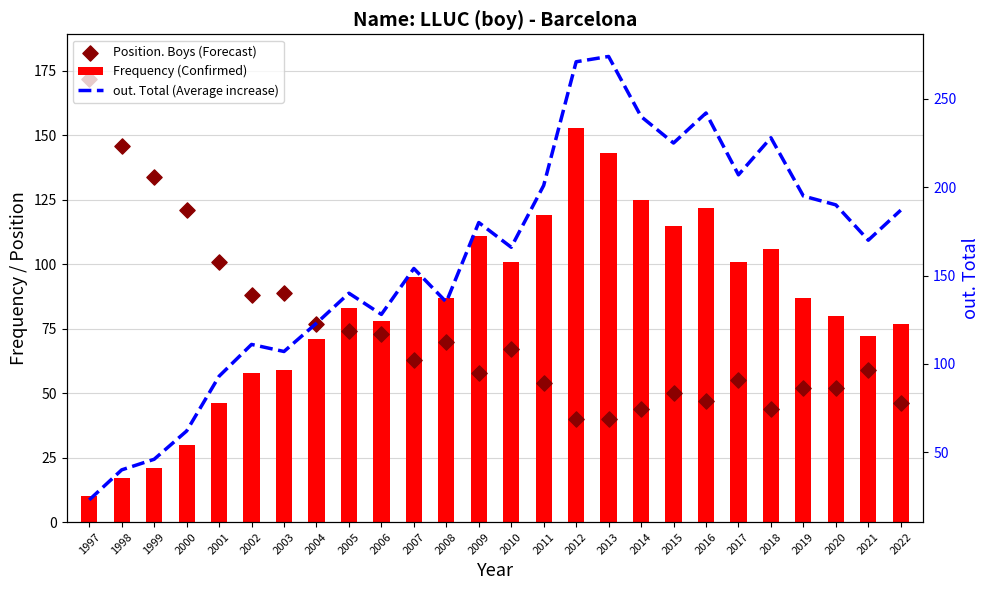

What are all the series names shown in the legend?

Frequency (Confirmed), Position. Boys (Forecast), out. Total (Average increase)